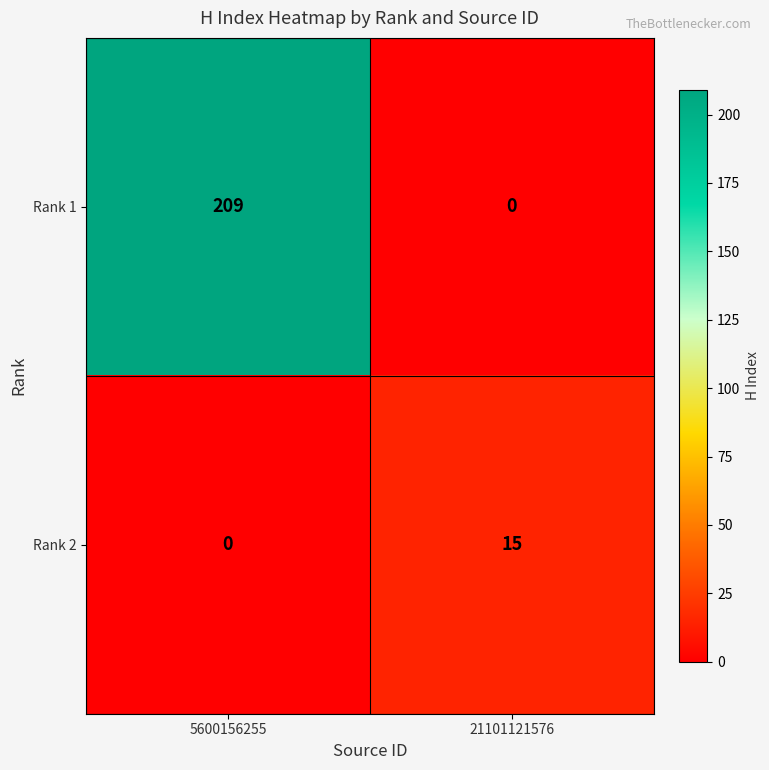

At which category is the sum across all series the highest?

5600156255